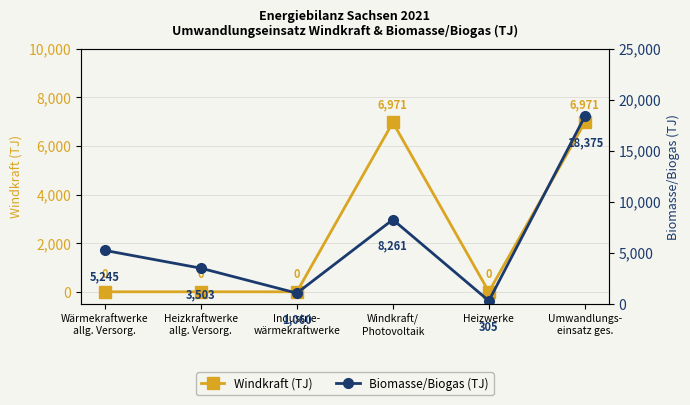

What is the maximum value for Biomasse/Biogas (TJ)?

18374.9